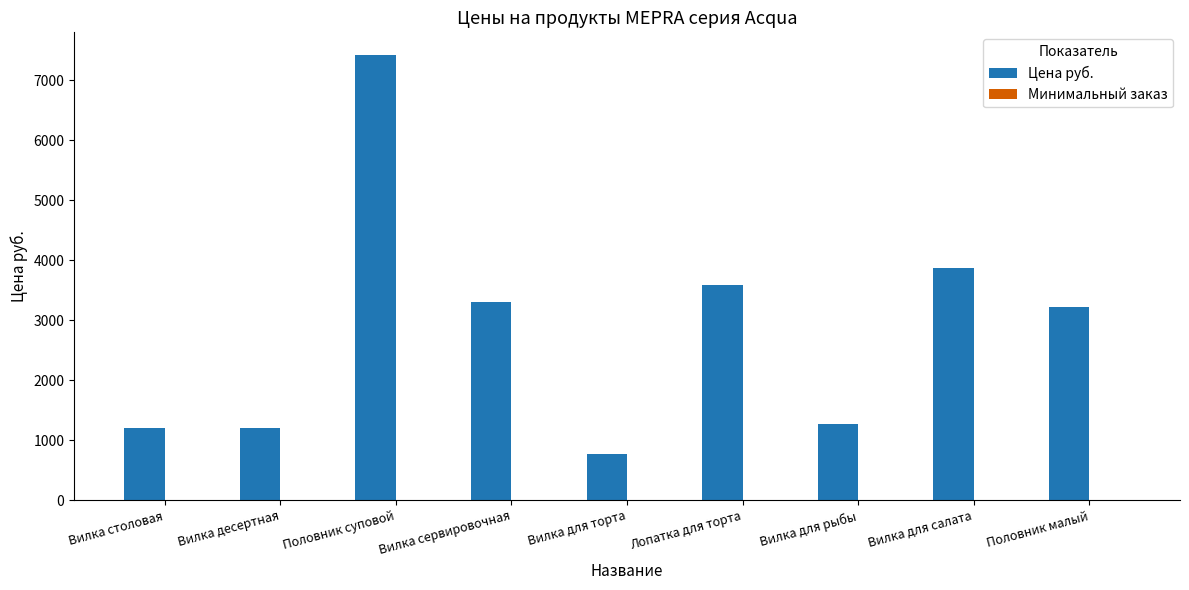

The value of Цена руб. at Вилка десертная is 1202.4. True or false?

True